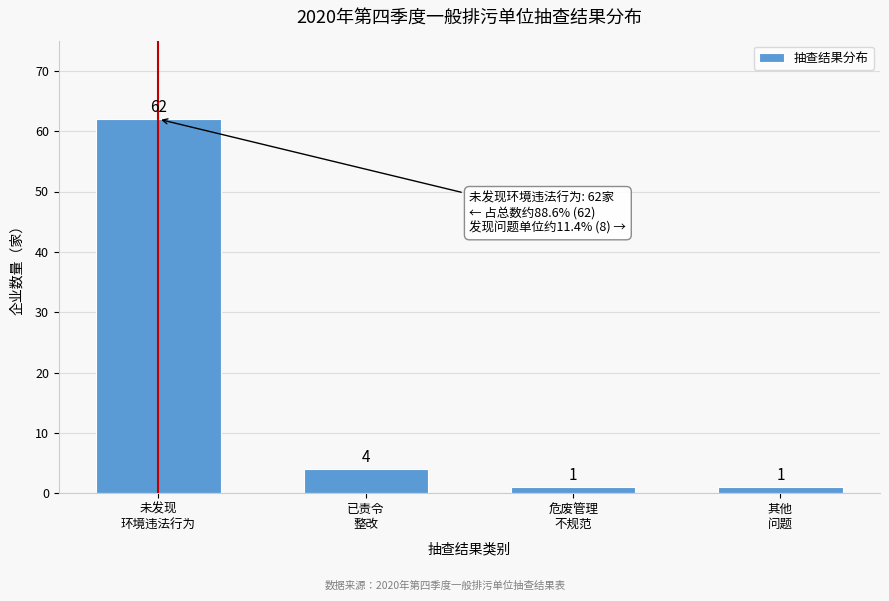

Reading left to right, list all the values displayed in this chart.

62	4	1	1